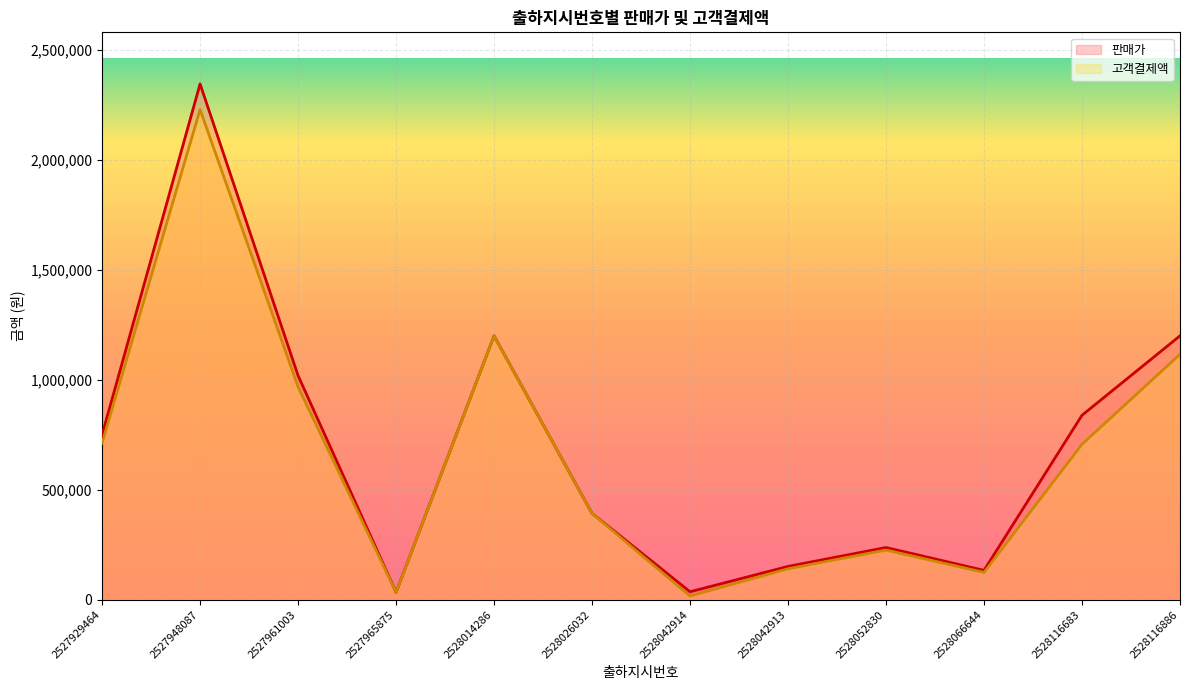

True or false: 고객결제액 and 판매가 cross at least once.

False